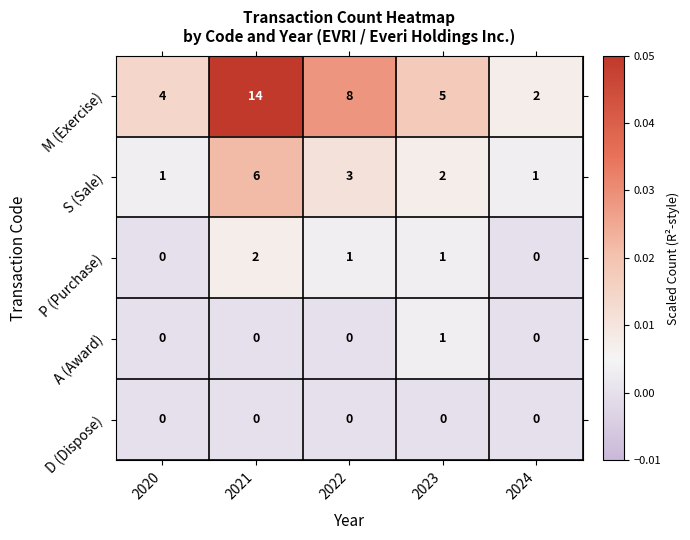

The A (Award) series shows 0 at 2024. True or false?

True